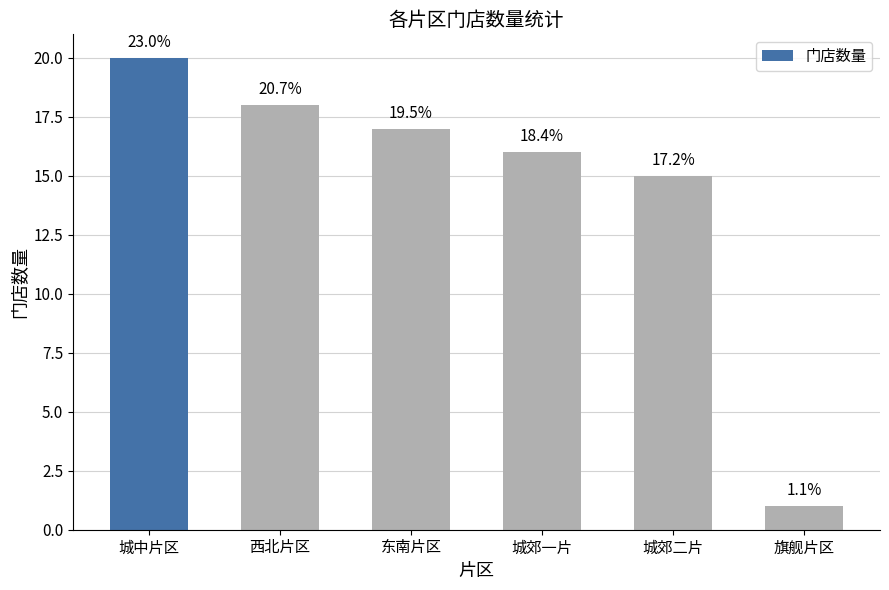

What position from the right is 西北片区?

5